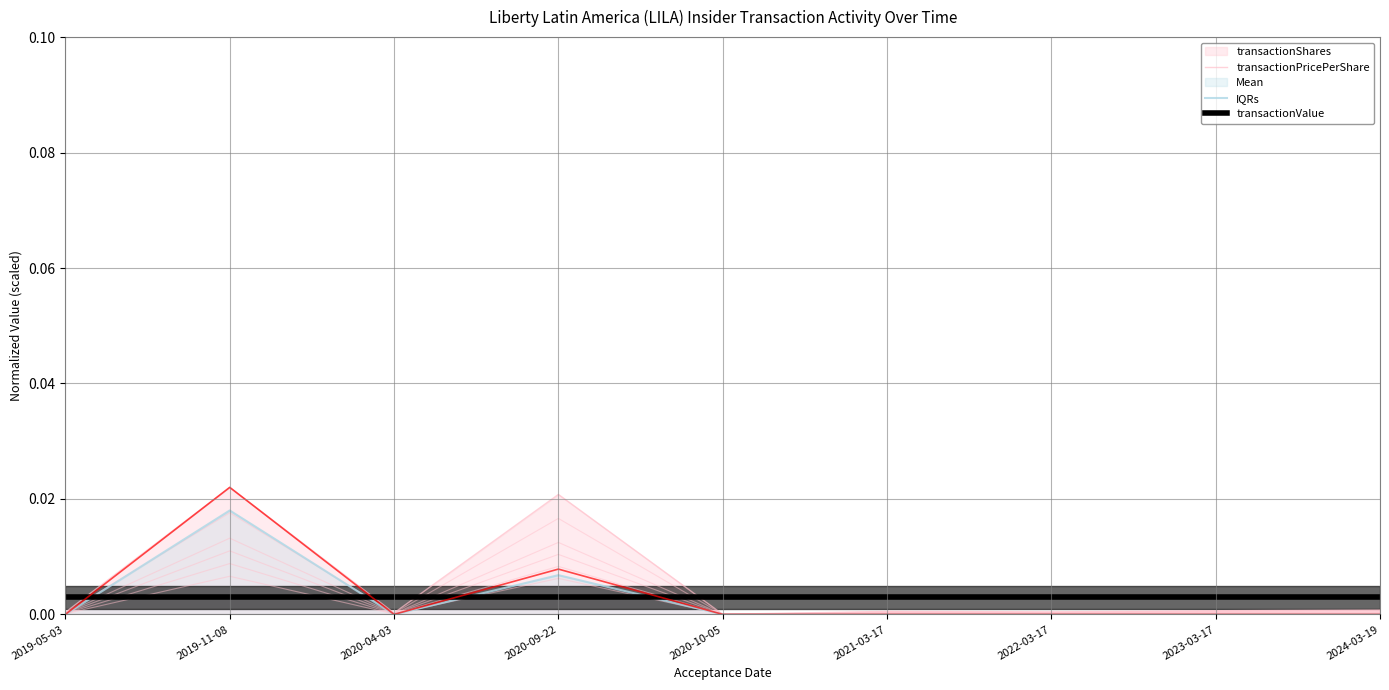

Between 2022-03-17 and 2024-03-19, which series saw the biggest shift?

Mean